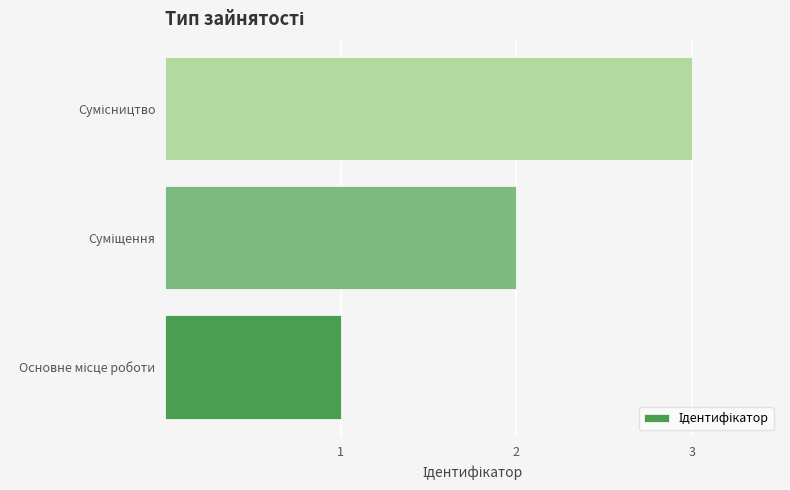

What is the maximum value shown in the chart?

3